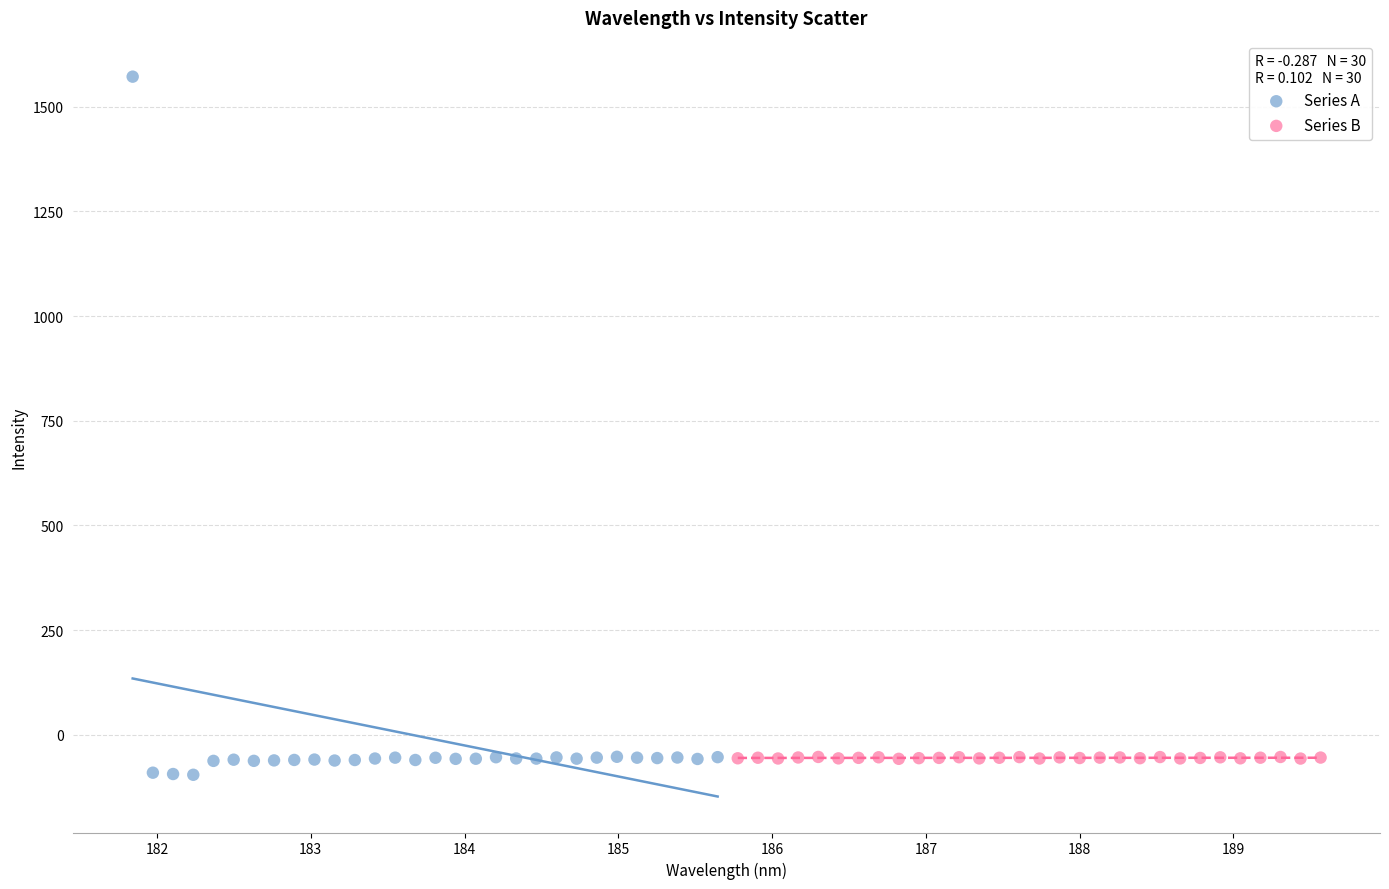

Which series has the widest spread of Y values?

Series A